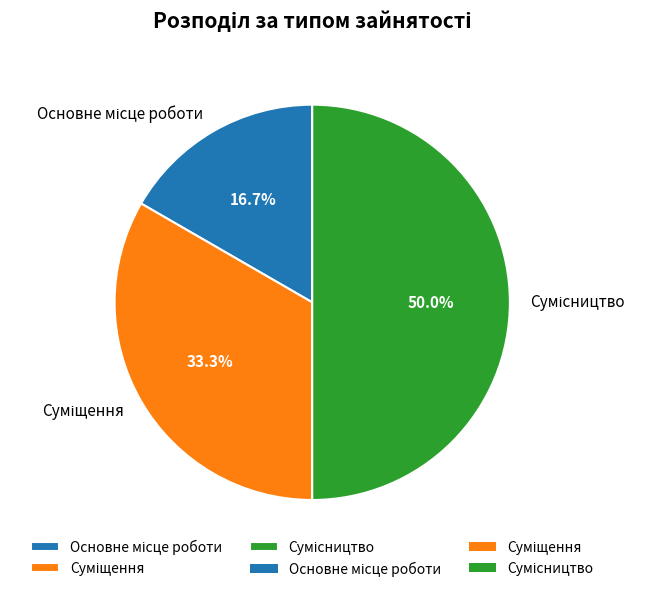

To the nearest percent, what is the combined percentage of Сумісництво and Суміщення?

83%